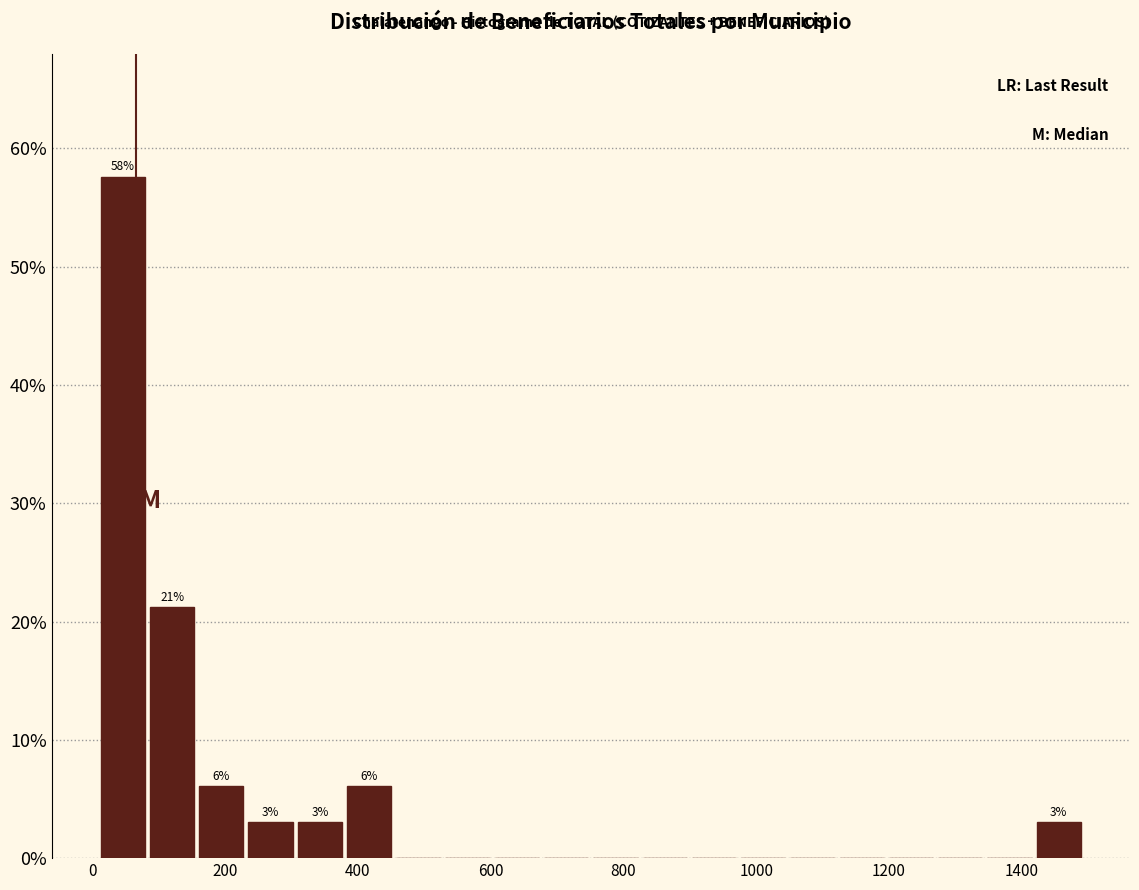

Around what value on the x-axis is the tallest bar? Give the approximate position of its centre, as read against the axis.

40